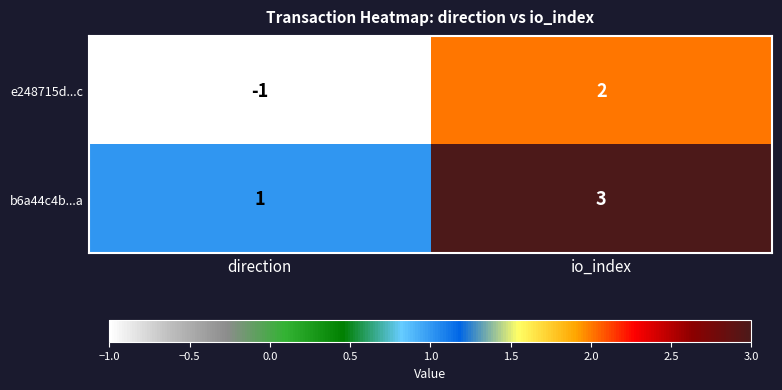

The b6a44c4b...a series shows 2 at direction. True or false?

False